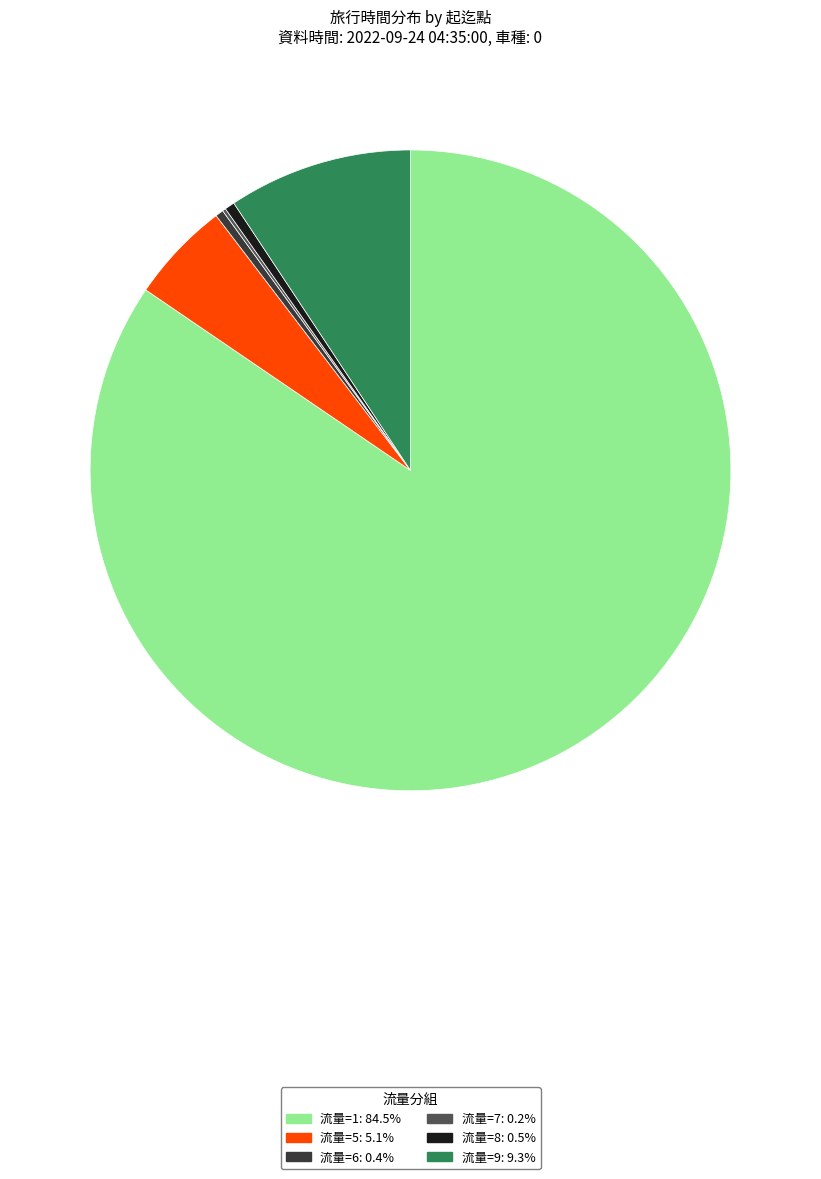

Does any single category account for the majority?

Yes